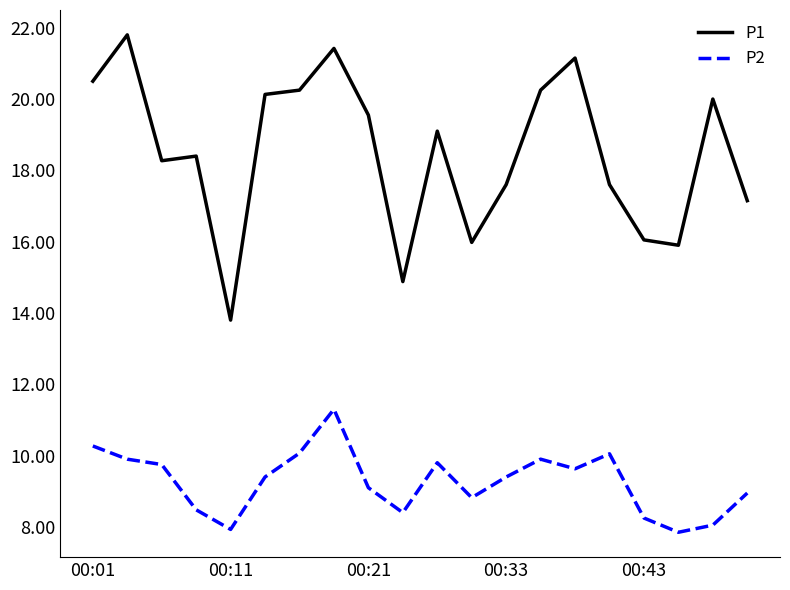

True or false: P1 and P2 intersect in this chart.

False